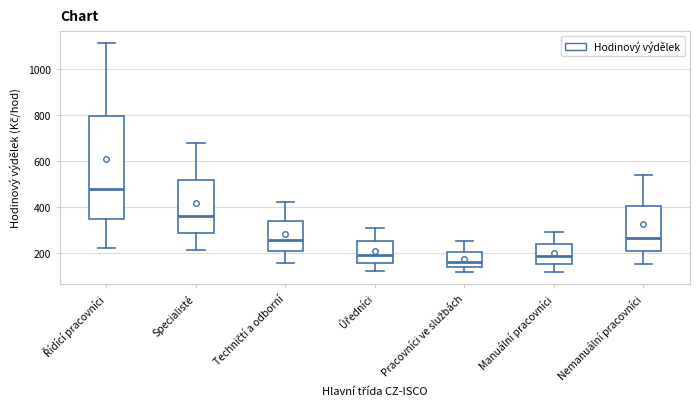

Which box has the lowest median line?

Pracovníci ve službách